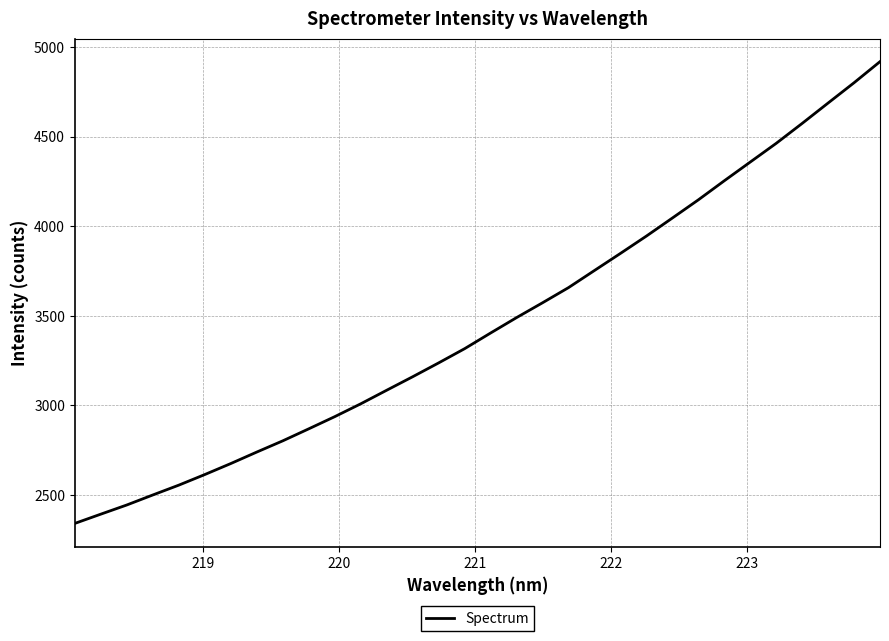

What is the difference between the maximum and minimum values?

2577.6